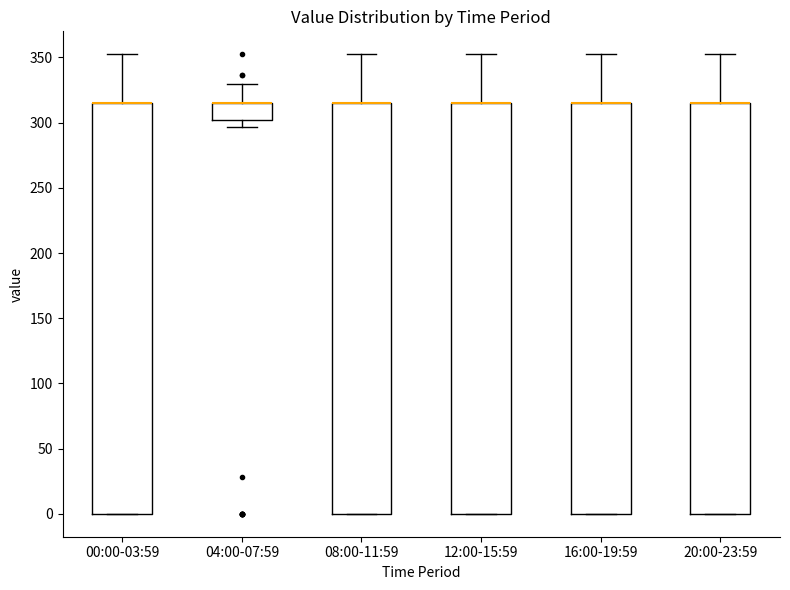

Where does the upper whisker of the box for 00:00-03:59 end on the y-axis? The values are not printed on the chart, so give them approximately, as read against the axis.

350